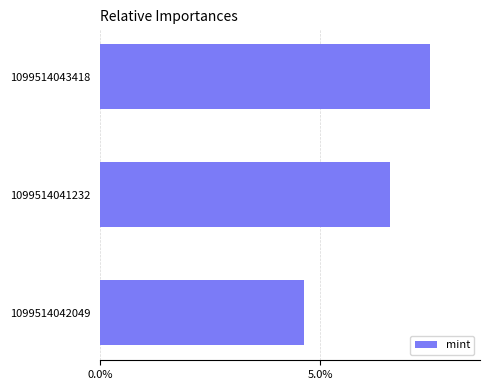

Are the bars horizontal?

Yes